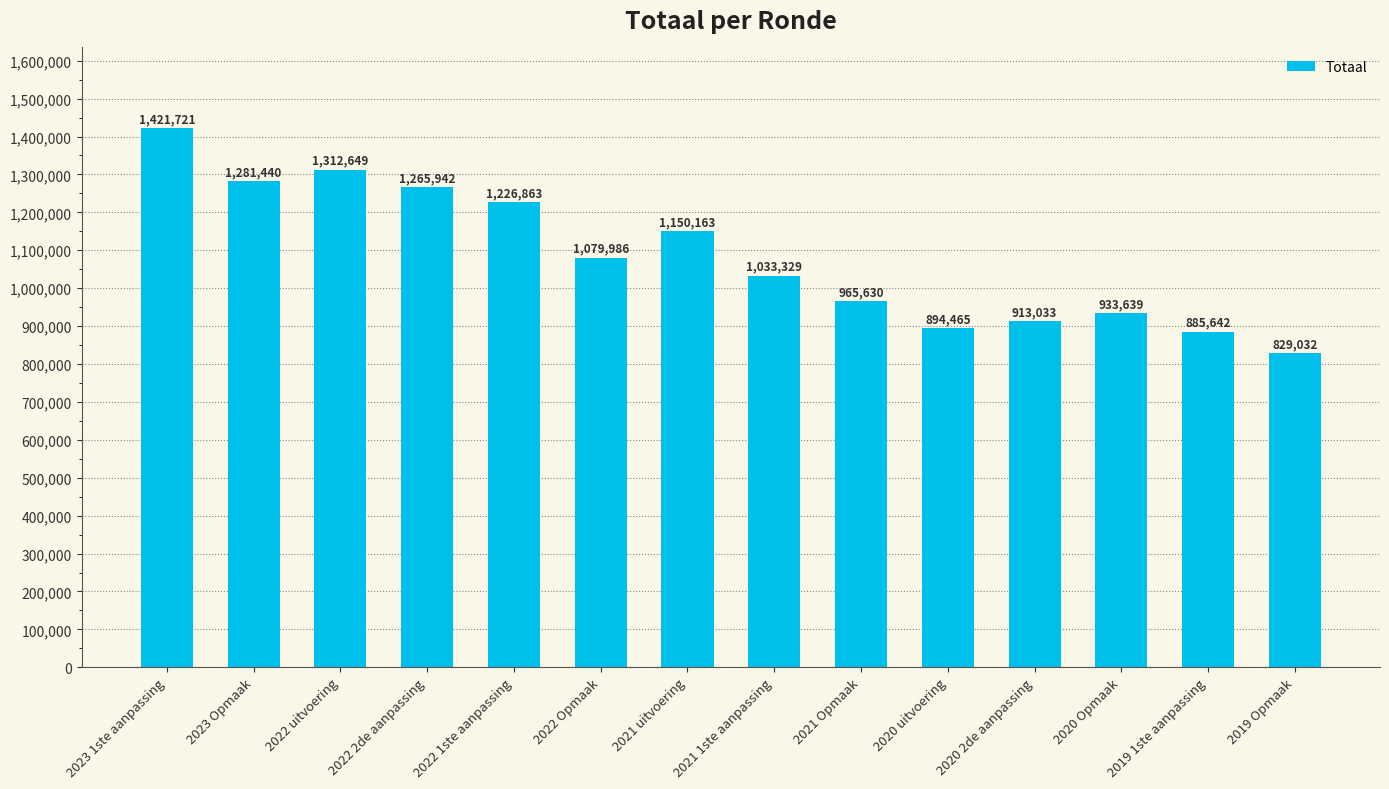

The value at 2021 uitvoering is 1150163. True or false?

True